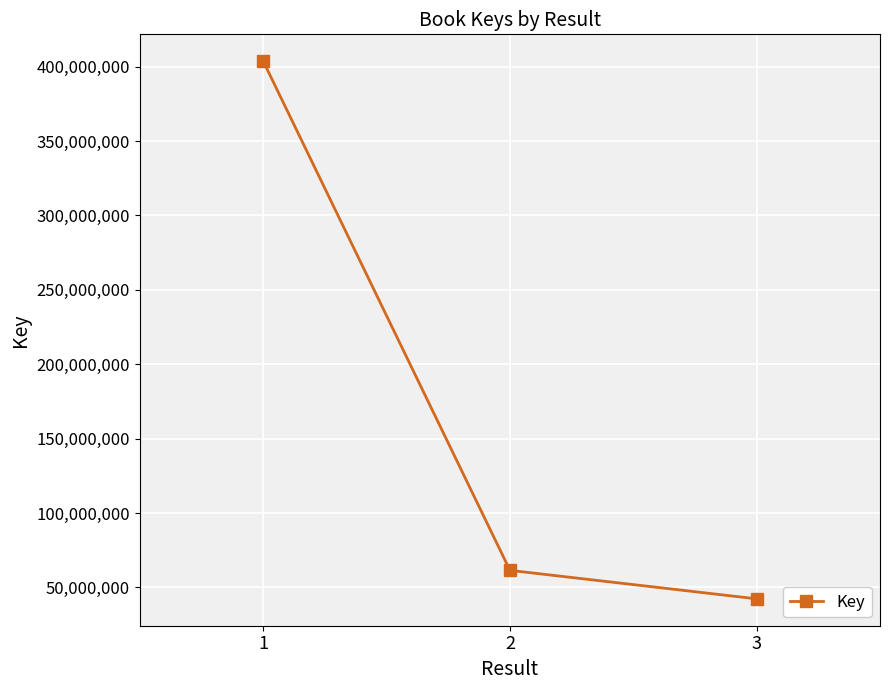

Reading left to right, extract all data points from this chart.

403732460	61416688	42263723